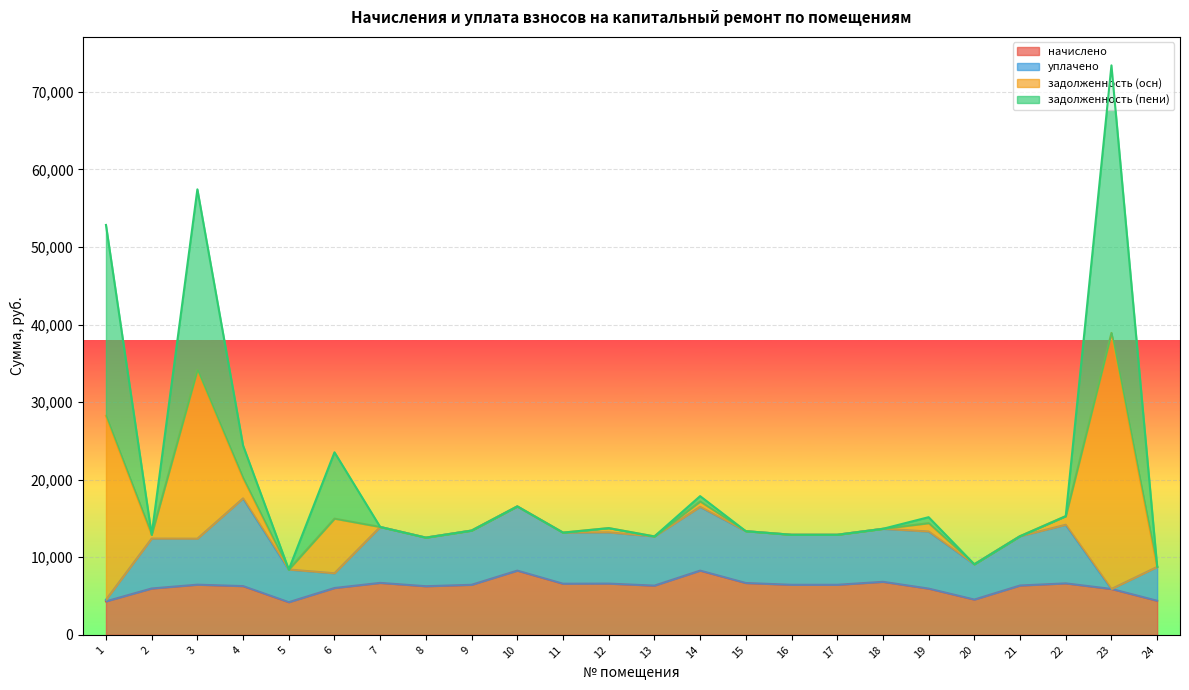

What is the lowest value of the начислено series?

4208.6